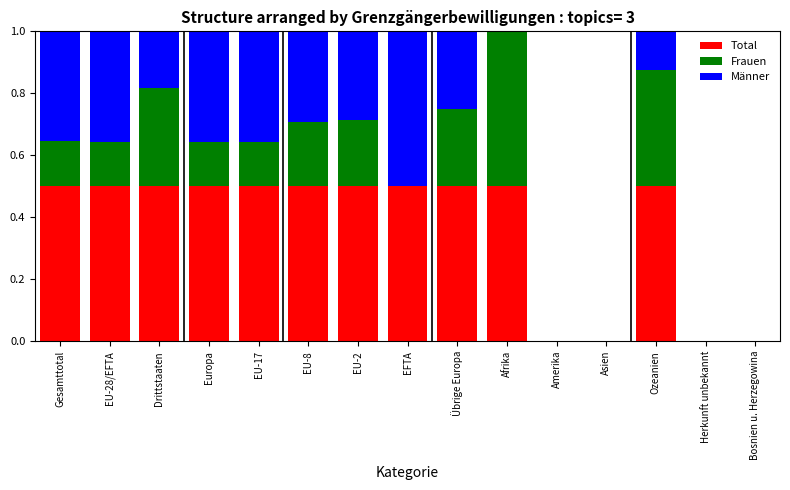

What is the maximum value for Total?

0.5